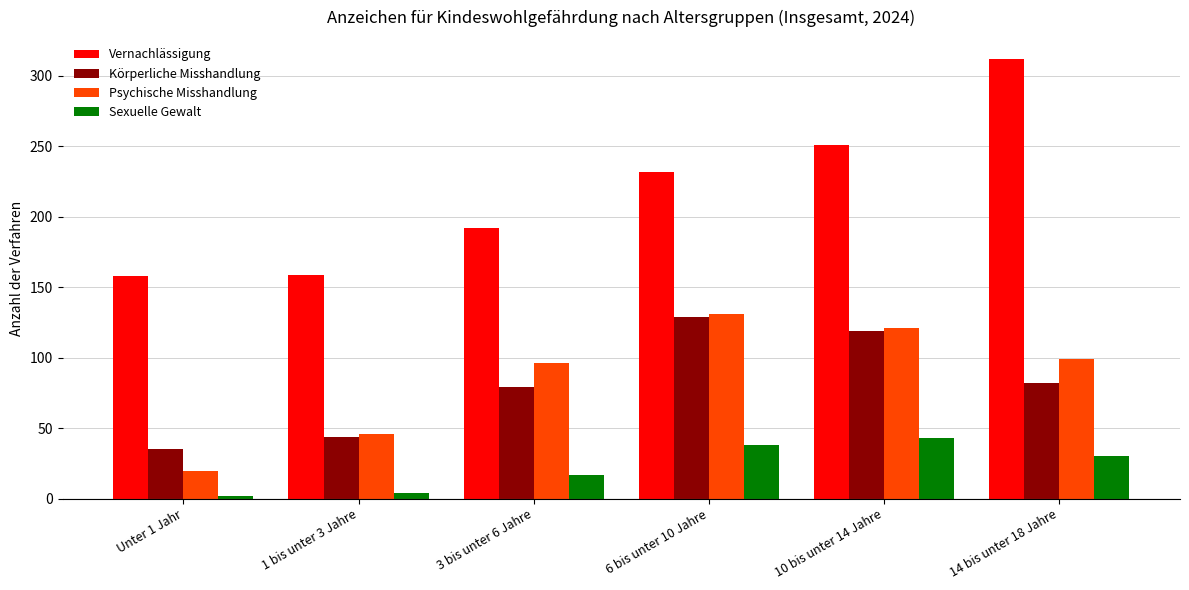

What is the sum of the Vernachlässigung values at Unter 1 Jahr and 14 bis unter 18 Jahre?

470